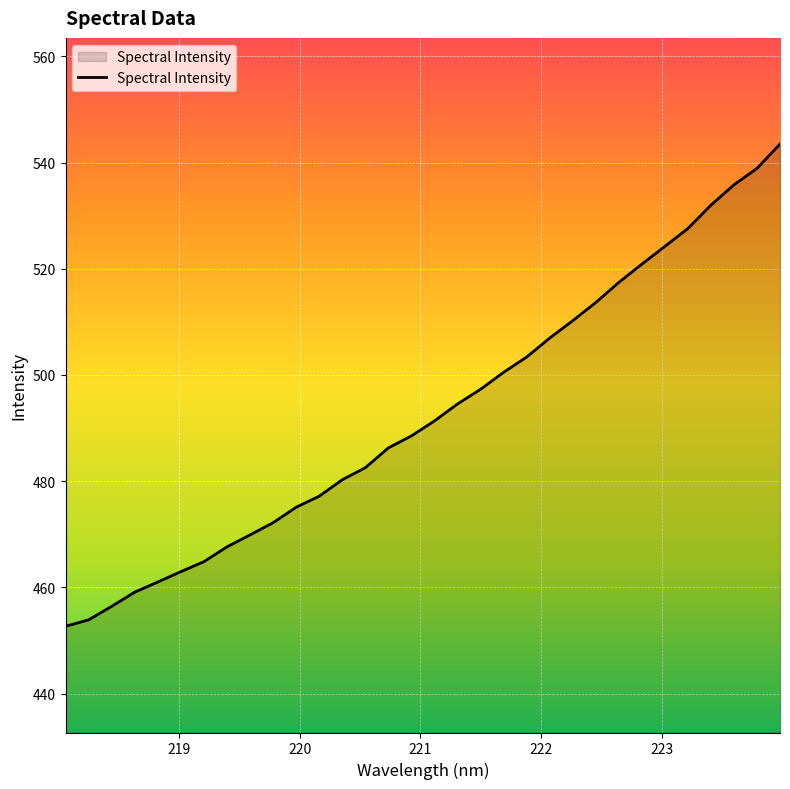

What is the difference between the maximum and minimum values?

90.8